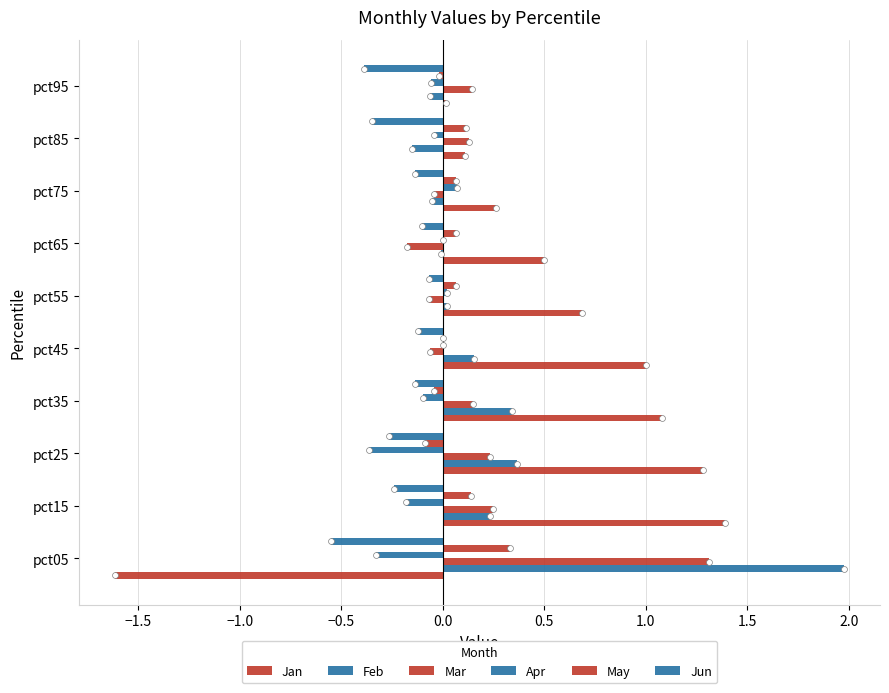

Which series contains the highest Y value?

Feb